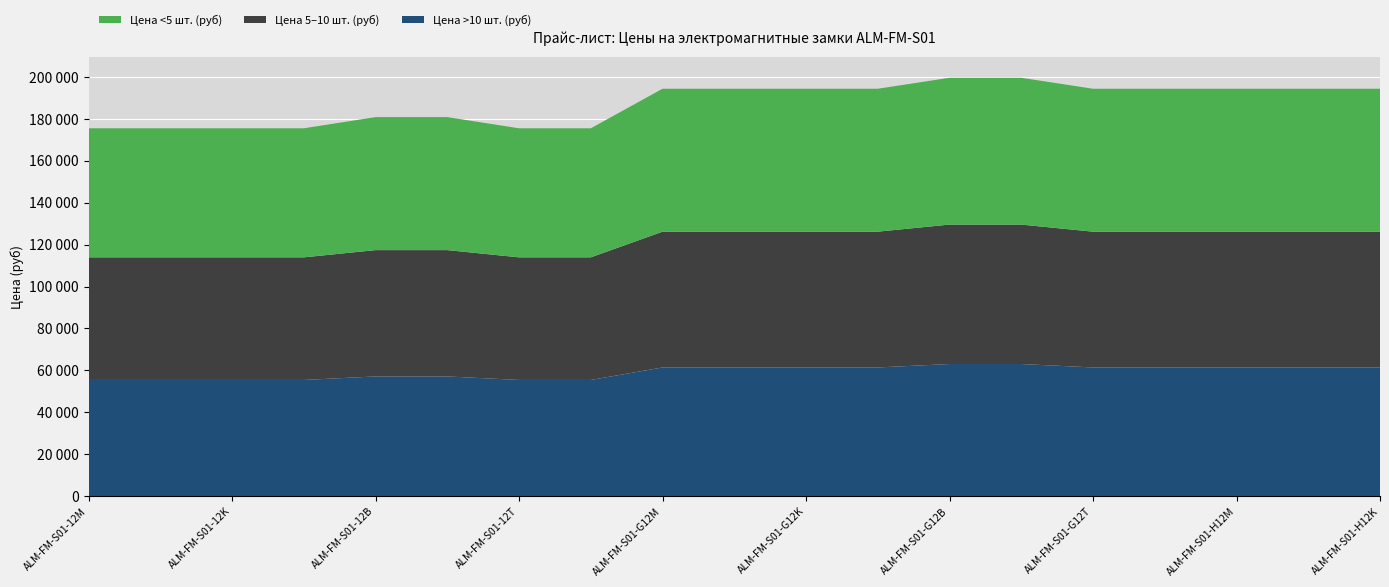

Reading left to right, list all the values displayed in this chart.

Цена <5 шт. (руб): 61560	61560	61560	61560	63450	63450	61560	61560	68180	68180	68180	68180	70020	70020	68180	68180	68180	68180	68180
Цена 5–10 шт. (руб): 58490	58490	58490	58490	60270	60270	58490	58490	64780	64780	64780	64780	66520	66520	64780	64780	64780	64780	64780
Цена >10 шт. (руб): 55420	55420	55420	55420	57090	57090	55420	55420	61380	61380	61380	61380	63020	63020	61380	61380	61380	61380	61380